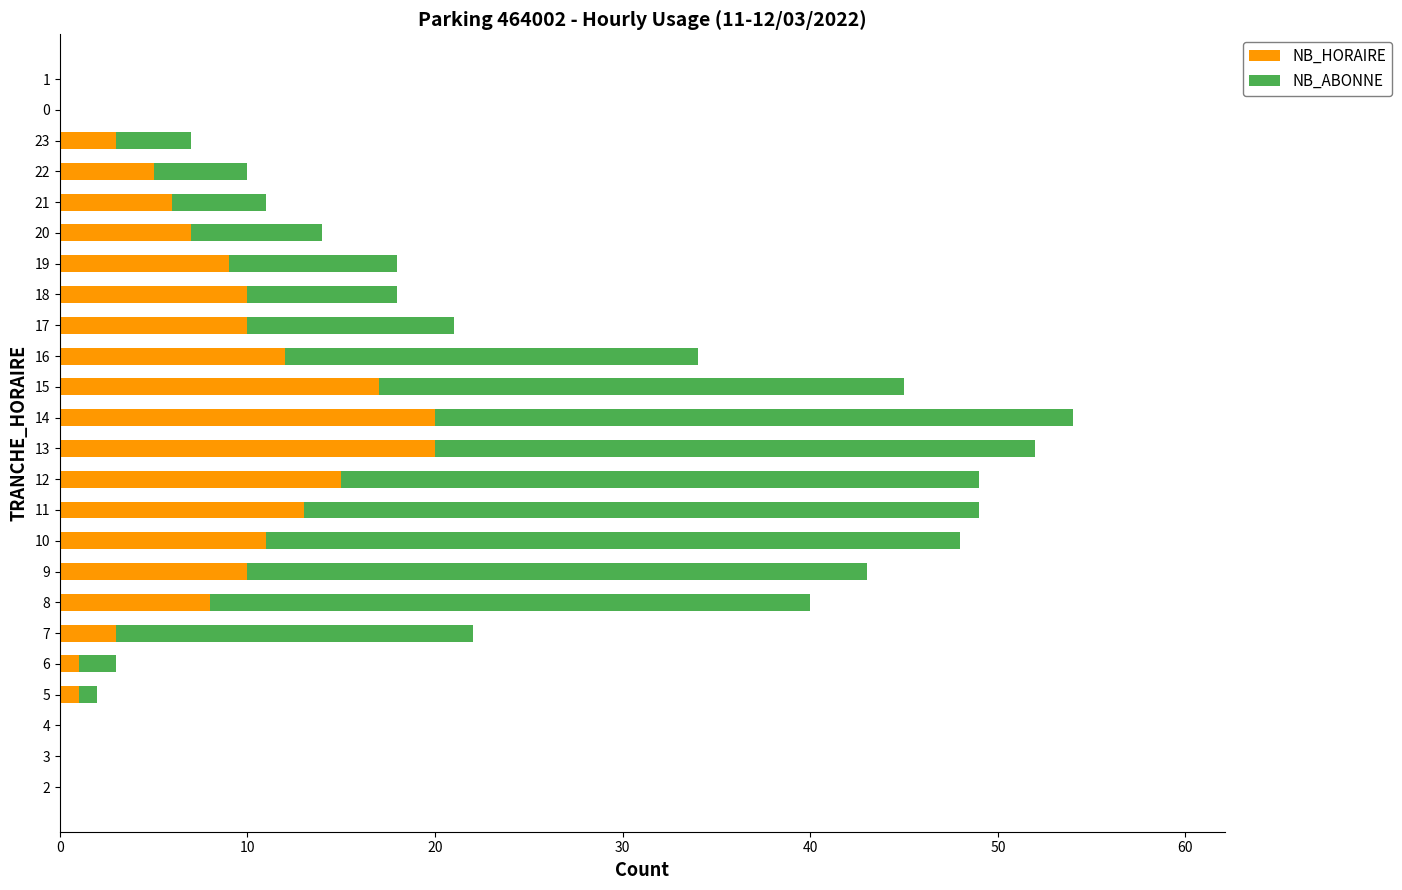

At which category is the sum across all series the highest?

14